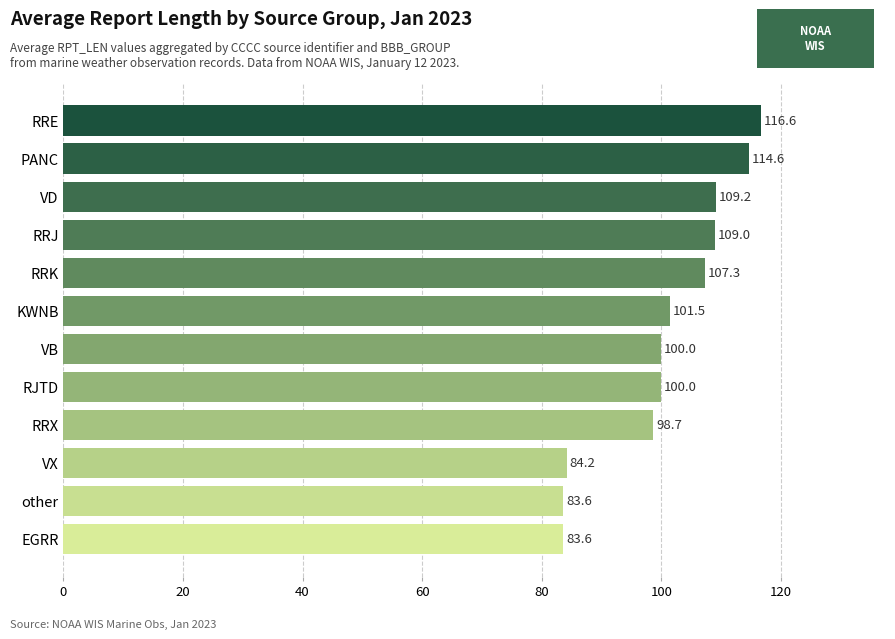

The value at other is 83.6. True or false?

True